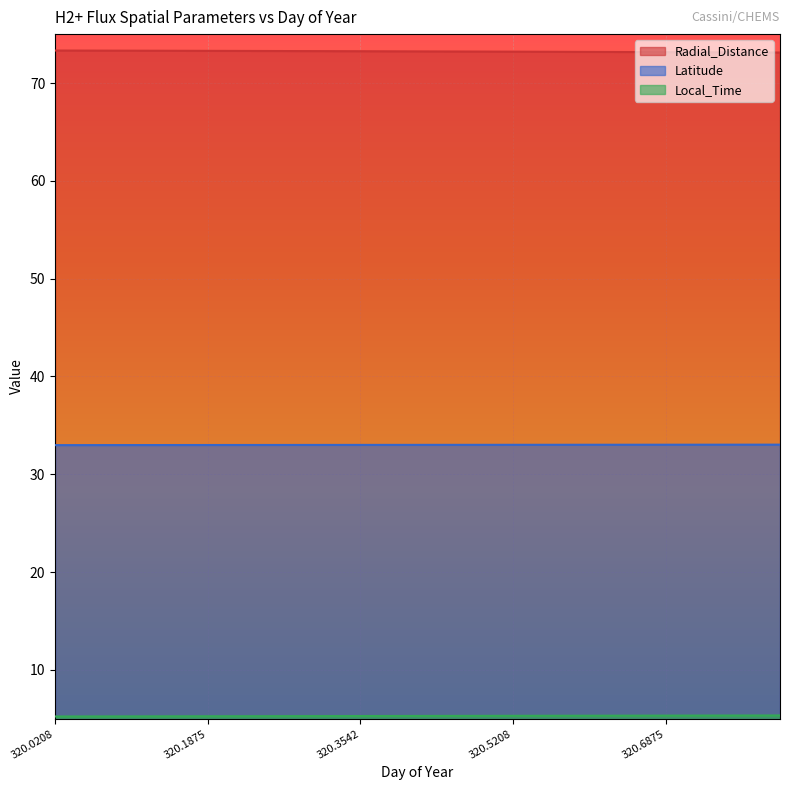

Reading right to left, what are all the values shown in this chart?

Radial_Distance: 73.1	73.1	73.1	73.2	73.2	73.2	73.2	73.2	73.2	73.2	73.2	73.2	73.3	73.3	73.3	73.3	73.3	73.3	73.3	73.3
Latitude: 33.0	33.0	33.0	33.0	33.0	33.0	33.0	33.0	33.0	33.0	33.0	33.0	33.0	33.0	33.0	33.0	33.0	33.0	33.0	33.0
Local_Time: 5.3	5.3	5.3	5.3	5.3	5.3	5.3	5.3	5.3	5.3	5.3	5.3	5.3	5.3	5.3	5.3	5.3	5.3	5.3	5.2